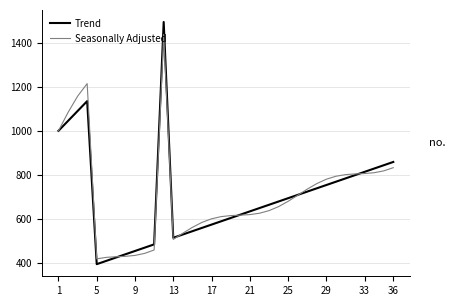

Which series has the largest range (max minus min)?

Trend